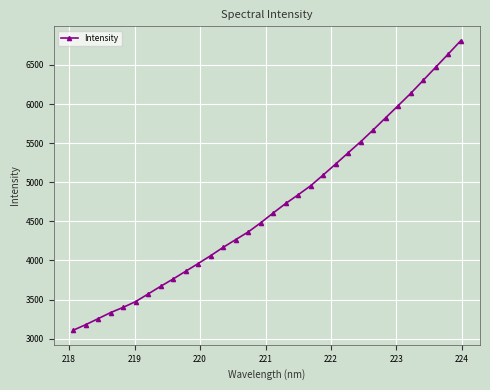

What is the average value?

4690.2